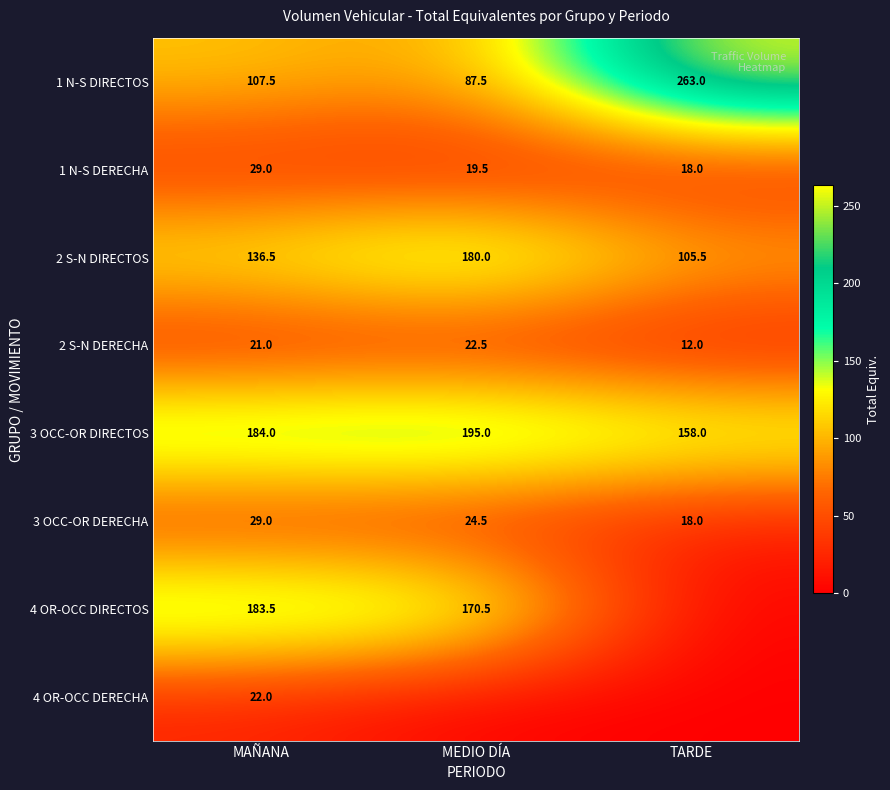

How many data points in 1 N-S DIRECTOS are less than 107?

1